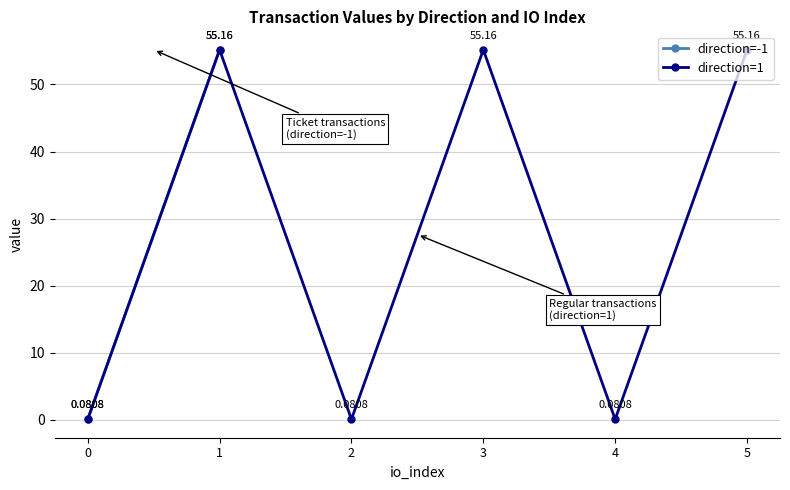

Where is the first local maximum for direction=1?

1